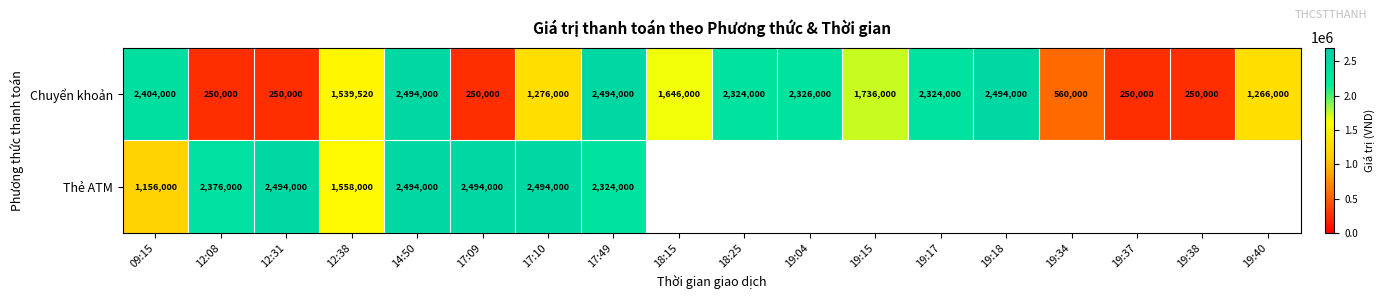

Which category has the highest value across all series?

14:50